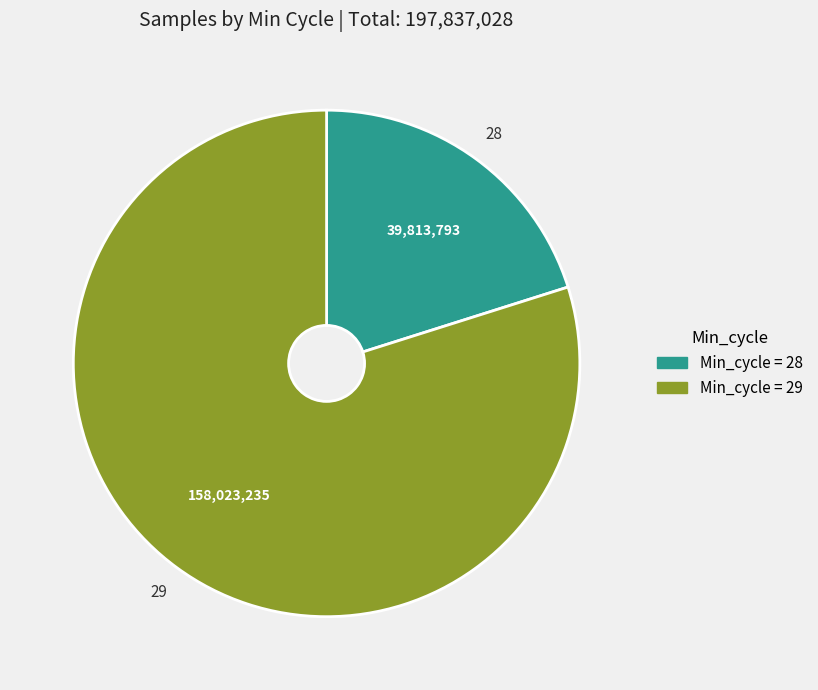

Is there any slice that represents more than half of the pie?

Yes